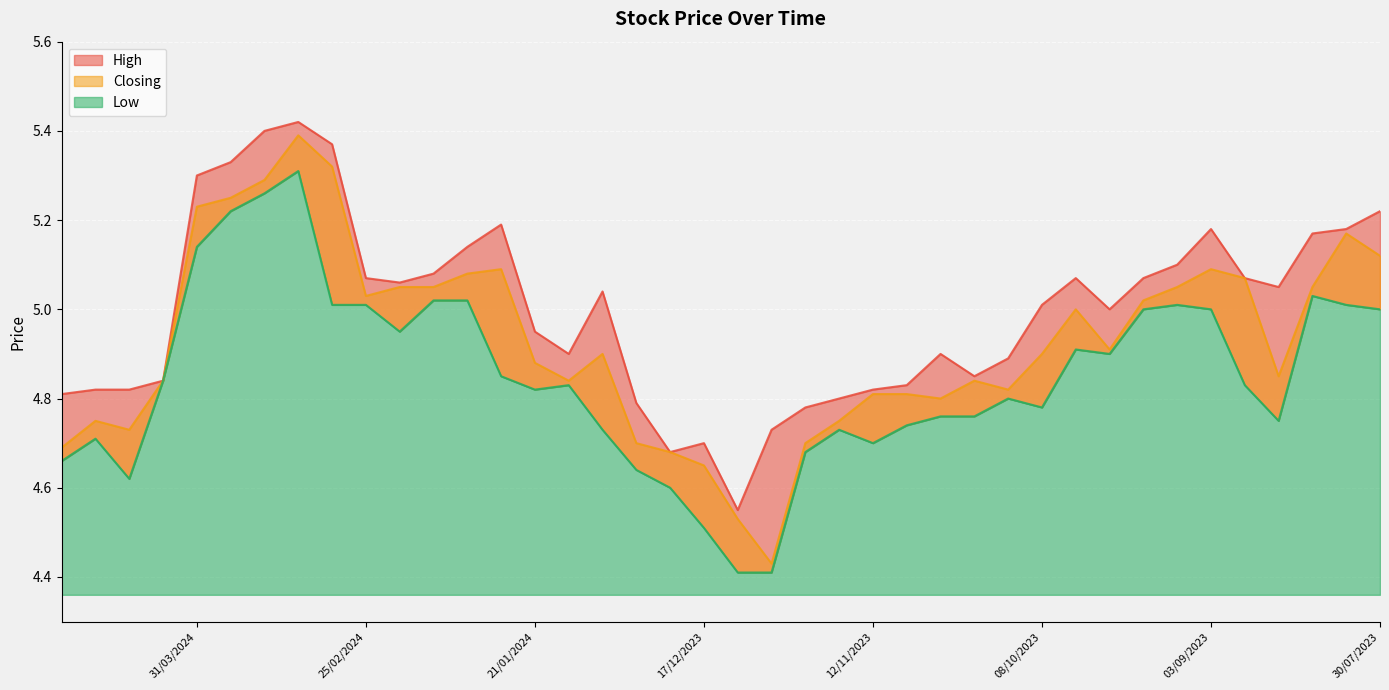

At how many categories does at least one series exceed 4?

40